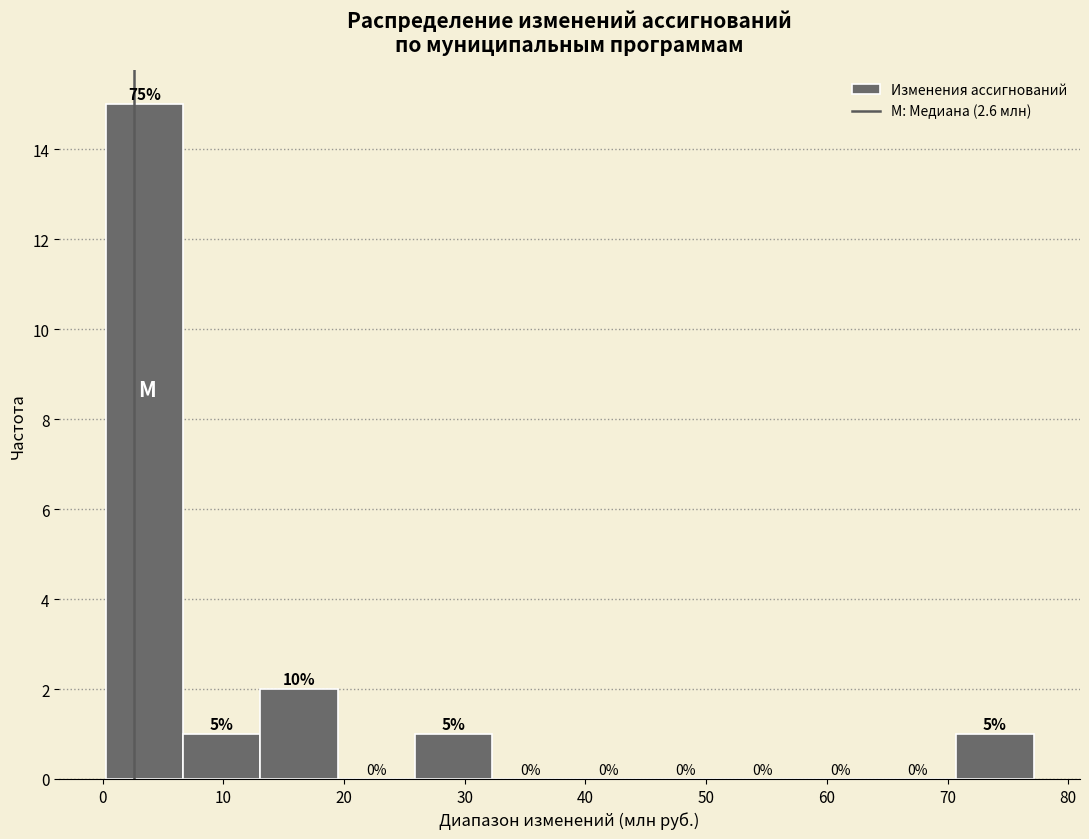

Over which range of the x-axis is the bar tallest?

0 to 7